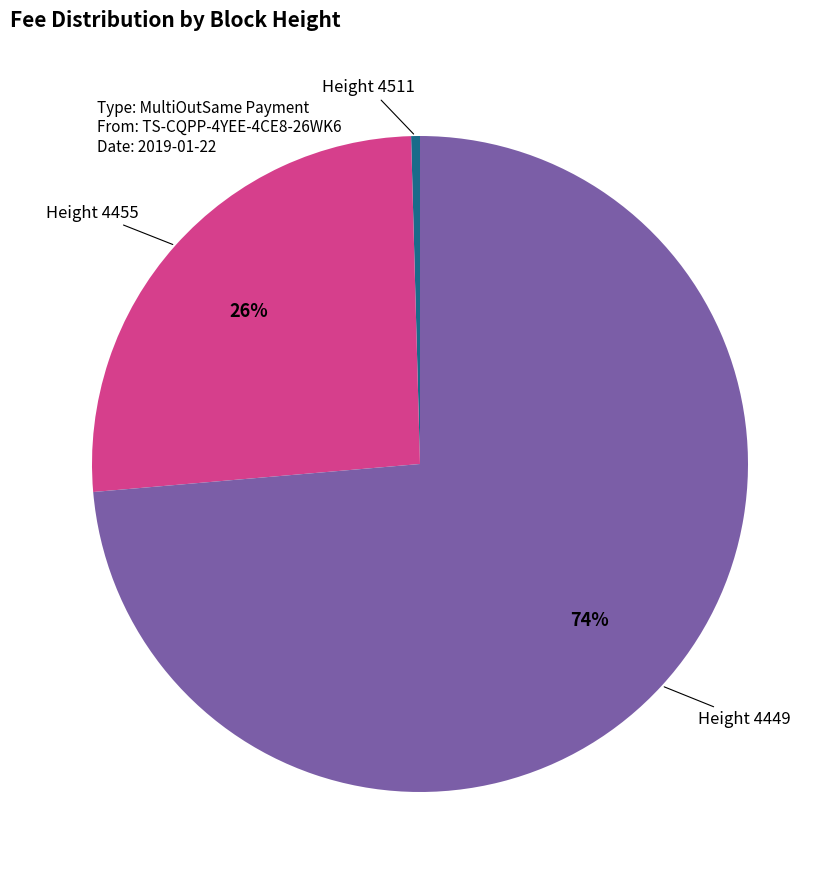

To the nearest percent, what is the average slice percentage?

33%